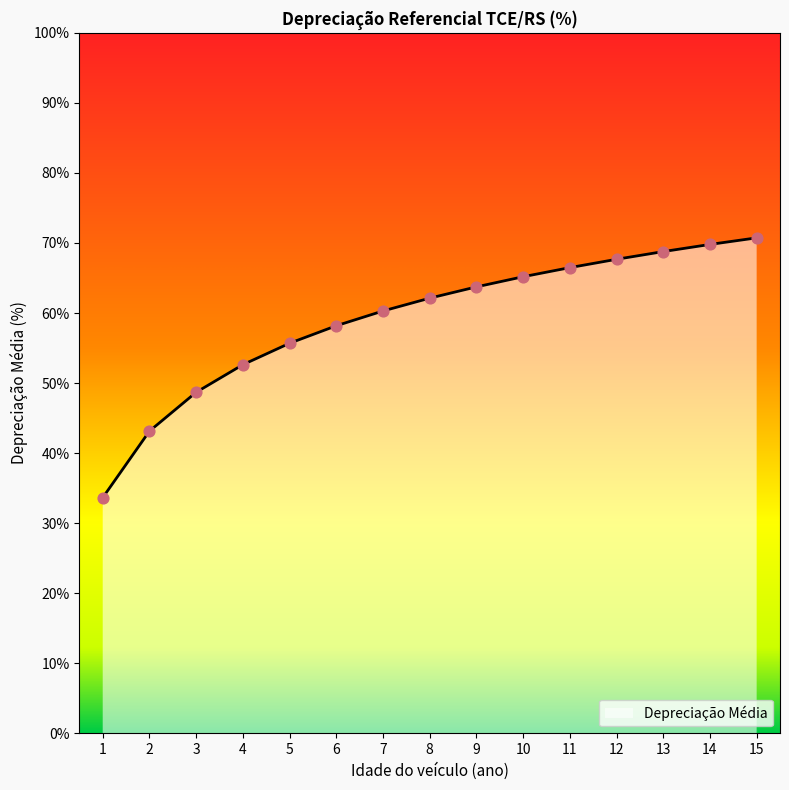

What is the ratio of the value at 6 to the value at 11?

0.9